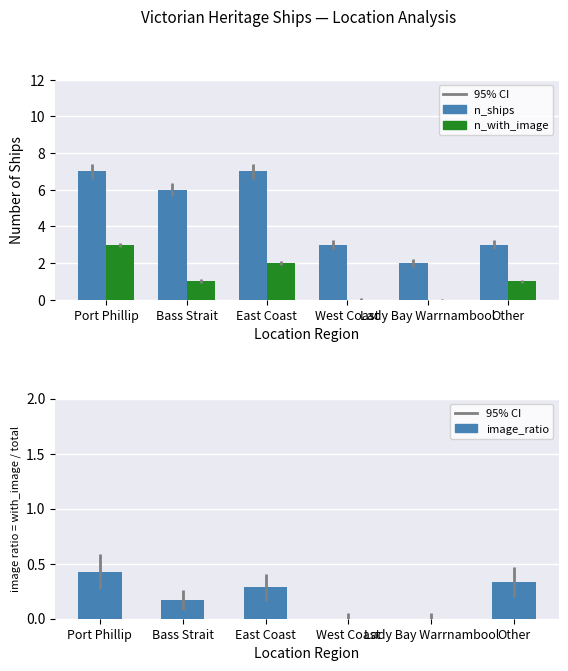

Rank the series by their maximum value, from highest to lowest.

n_ships, n_with_image, image_ratio